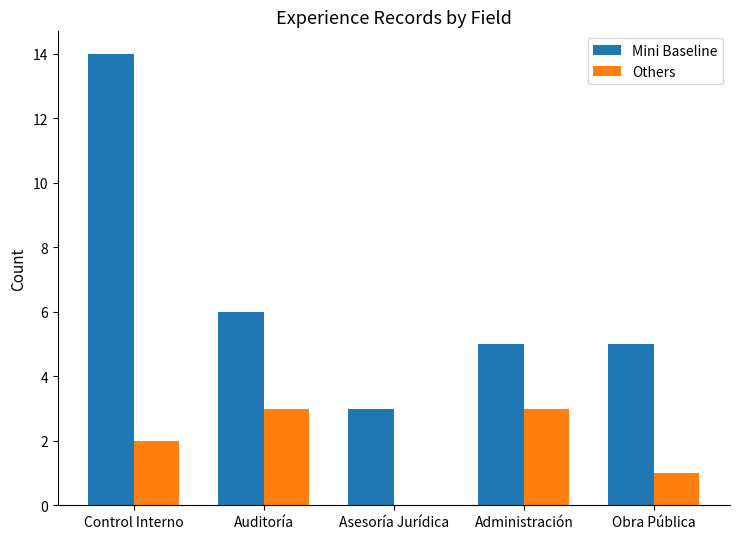

Between Control Interno and Auditoría, which series saw the biggest shift?

Mini Baseline